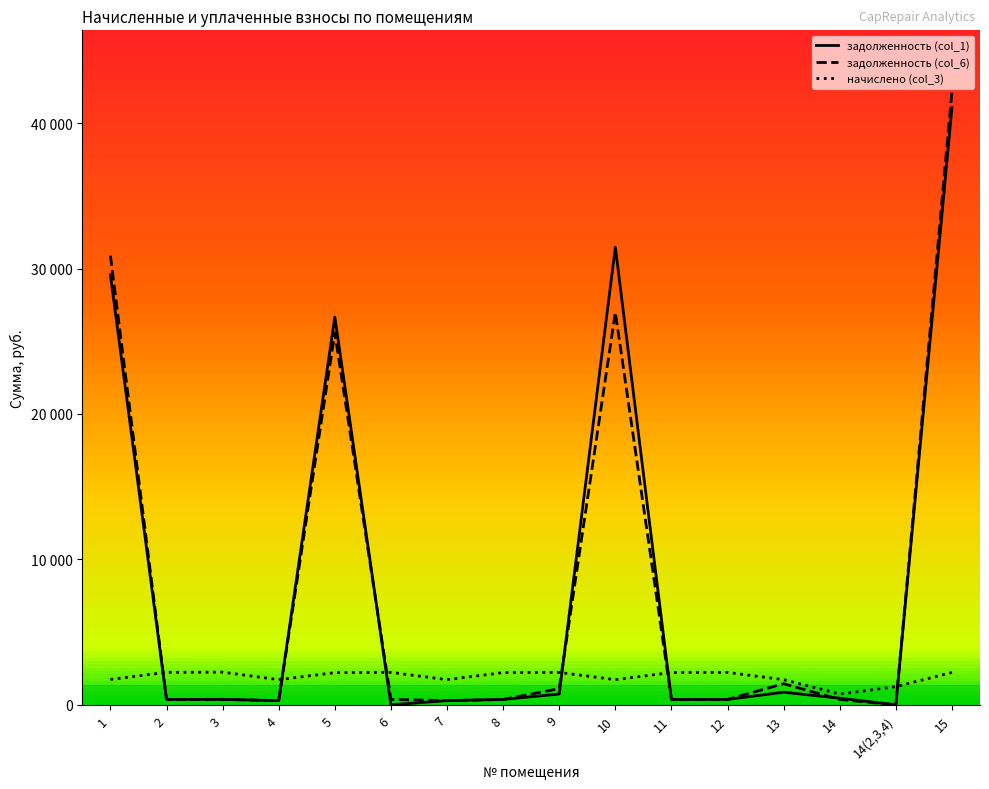

Which label corresponds to the largest value in the chart?

15